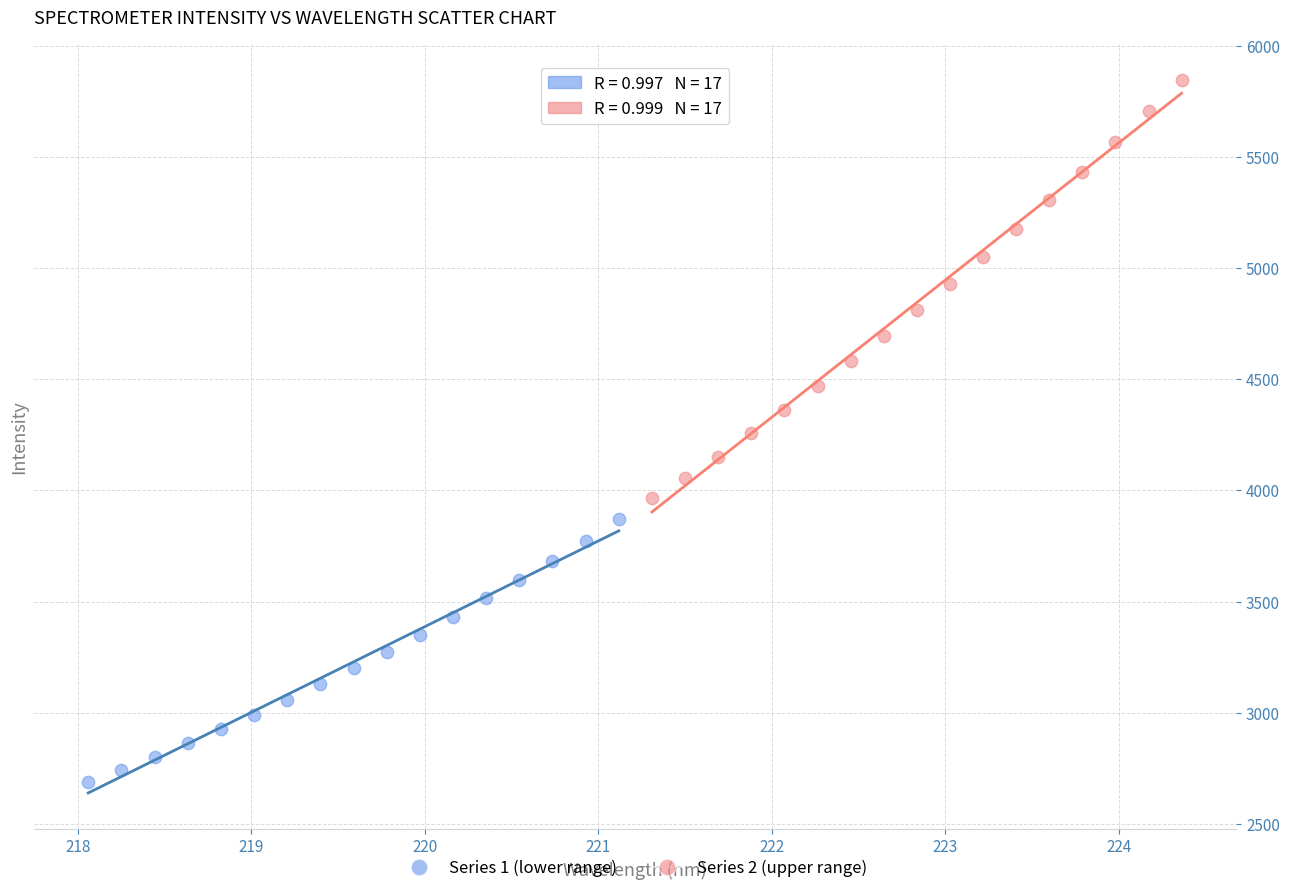

Which series has the largest Y range (max minus min)?

Series 2 (upper range)